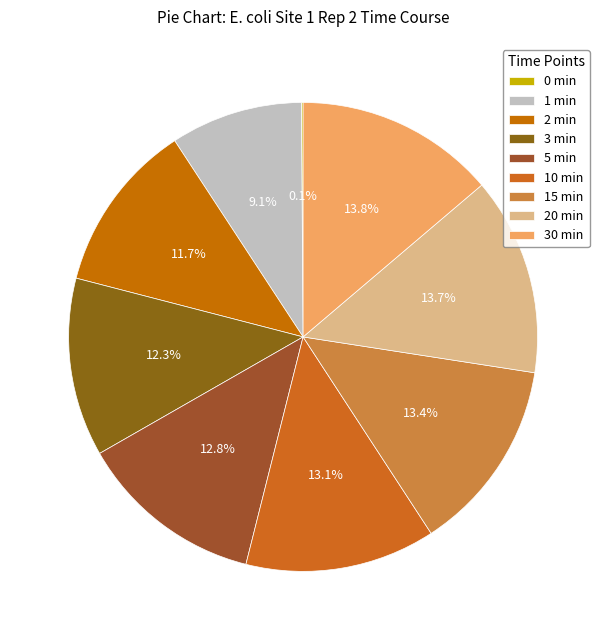

Is it true that 2 min is 23% of the pie?

False